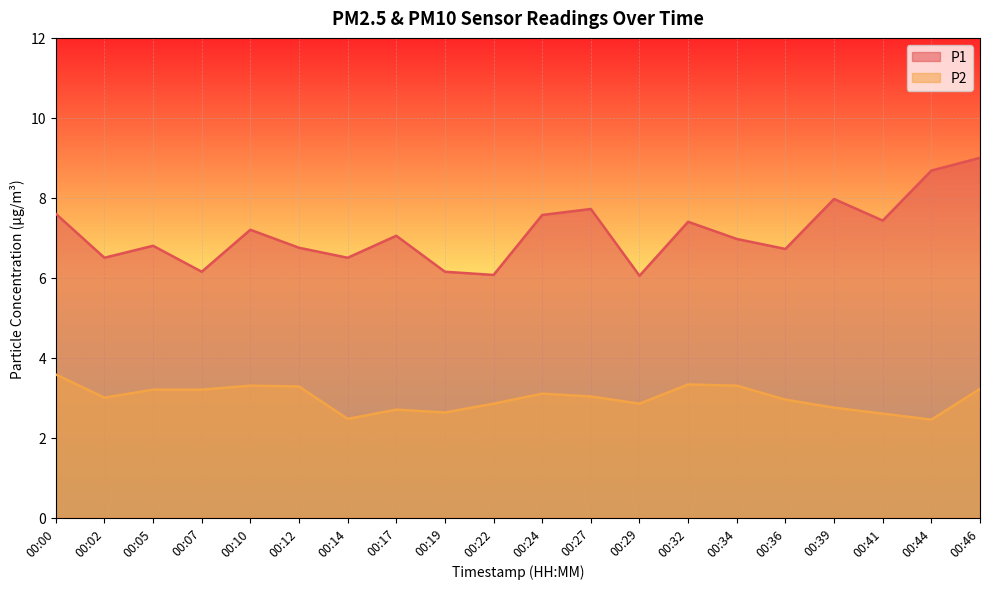

Reading left to right, list all the values displayed in this chart.

P1: 00:00=7.6	00:02=6.5	00:05=6.8	00:07=6.2	00:10=7.2	00:12=6.8	00:14=6.5	00:17=7.0	00:19=6.2	00:22=6.1	00:24=7.6	00:27=7.7	00:29=6.0	00:32=7.4	00:34=7.0	00:36=6.7	00:39=8.0	00:41=7.4	00:44=8.7	00:46=9.0
P2: 00:00=3.6	00:02=3.0	00:05=3.2	00:07=3.2	00:10=3.3	00:12=3.3	00:14=2.5	00:17=2.7	00:19=2.6	00:22=2.9	00:24=3.1	00:27=3.0	00:29=2.9	00:32=3.3	00:34=3.3	00:36=3.0	00:39=2.8	00:41=2.6	00:44=2.5	00:46=3.2